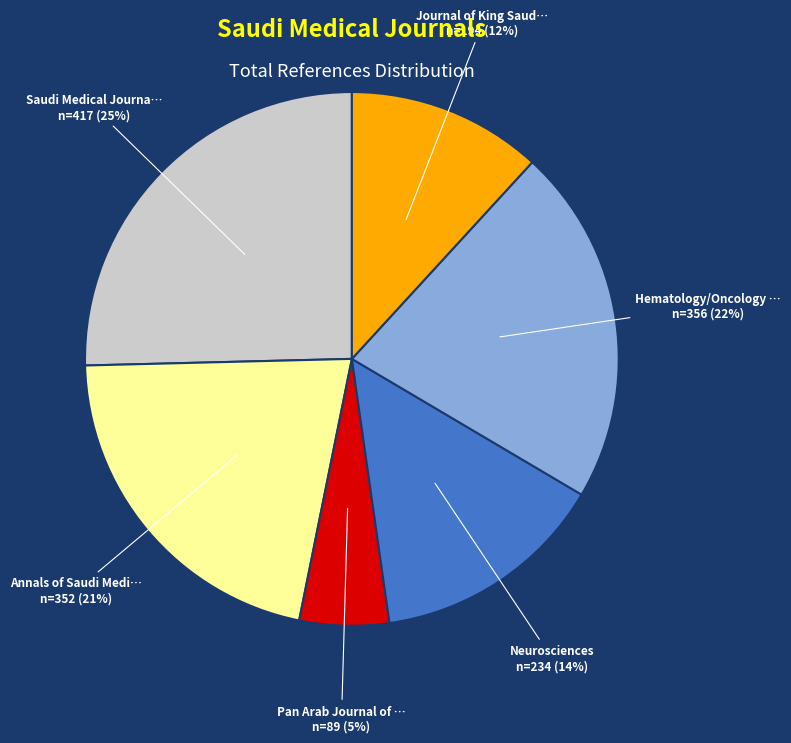

To the nearest percent, what is the difference between the largest and smallest slice percentages?

20%